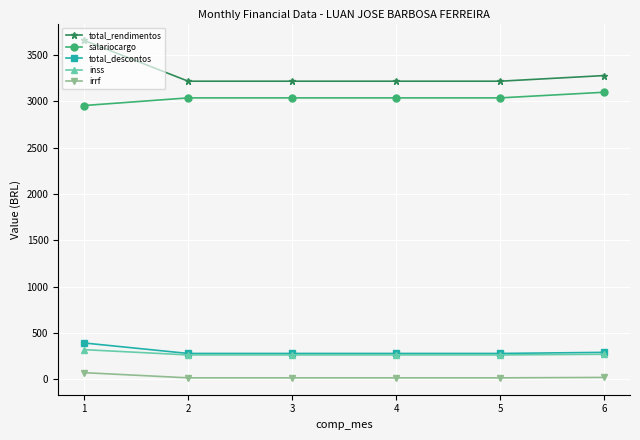

What is the maximum value for inss?

320.3